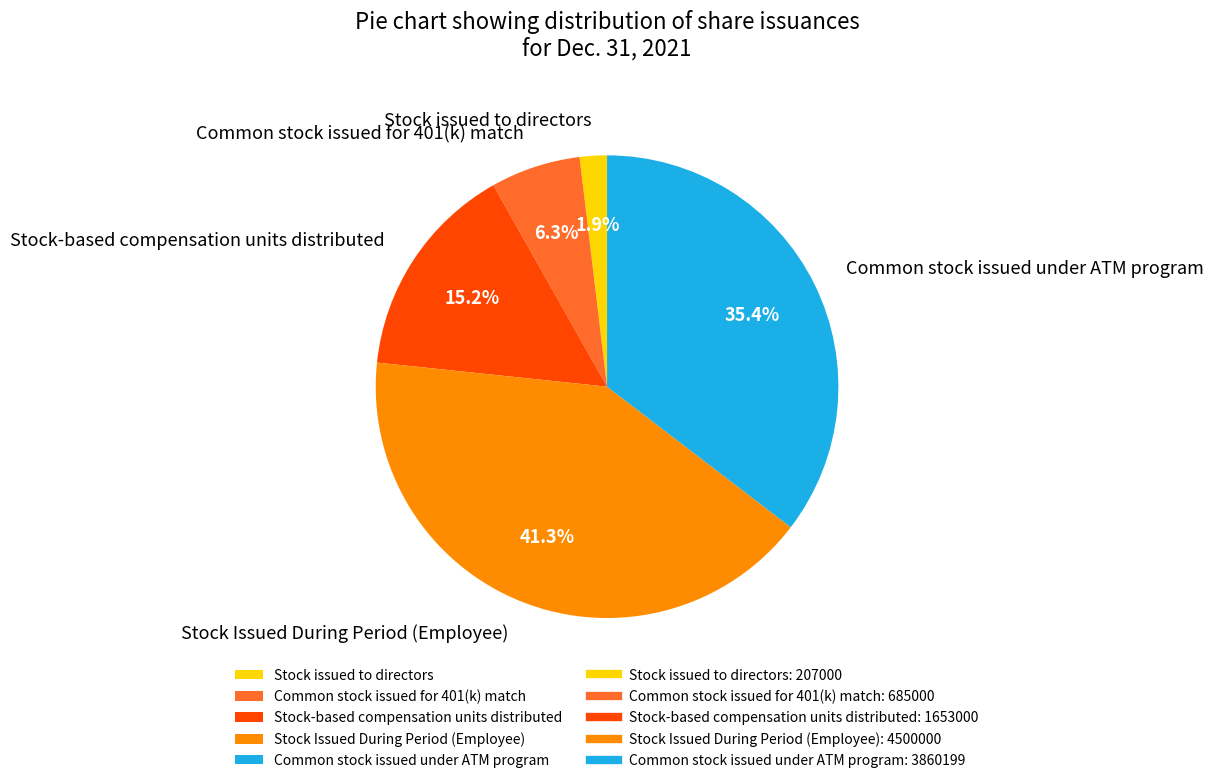

Rank the categories by value from lowest to highest.

Stock issued to directors, Common stock issued for 401(k) match, Stock-based compensation units distributed, Common stock issued under ATM program, Stock Issued During Period (Employee)